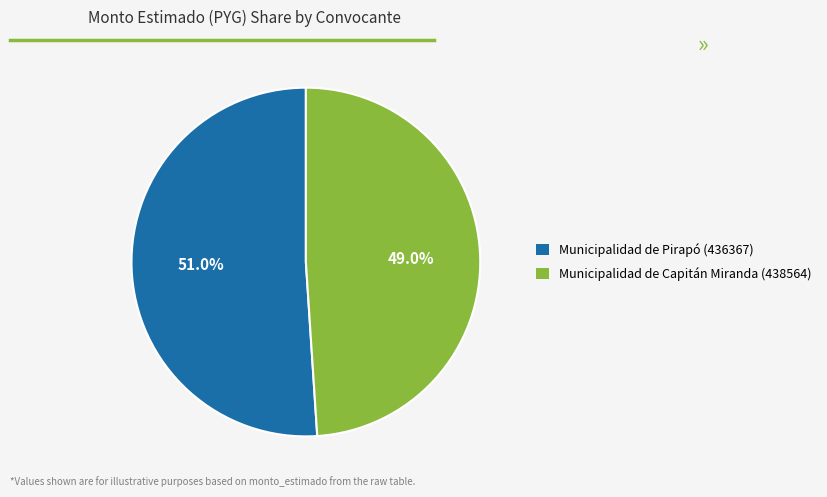

Does Municipalidad de Pirapó (436367) represent more than half of the total?

Yes